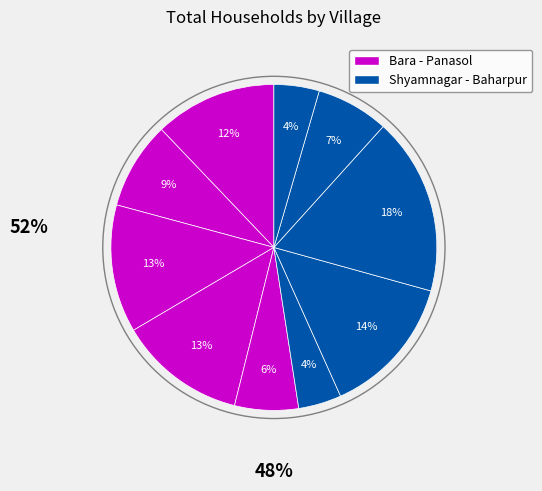

How many slices are in this pie chart?

10